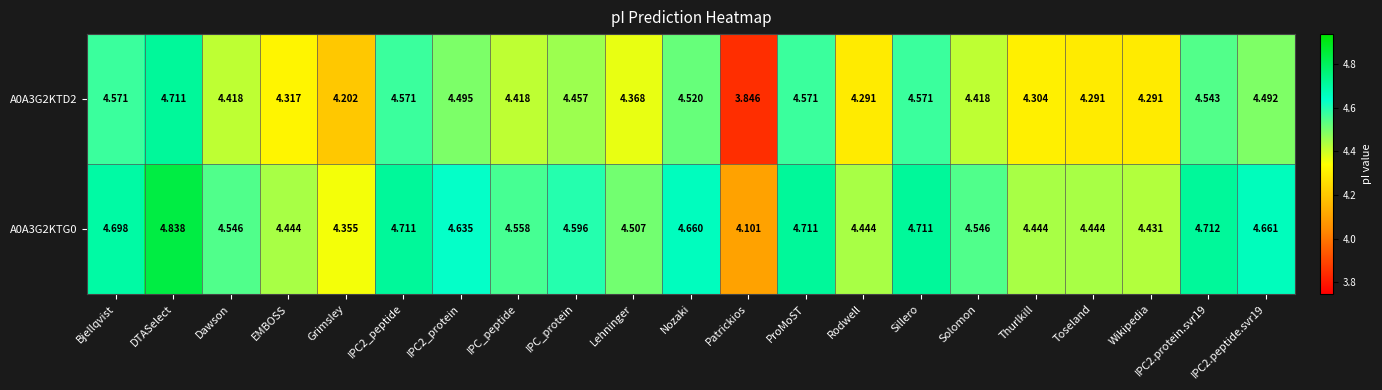

At which category does the chart reach its minimum across all series?

Patrickios